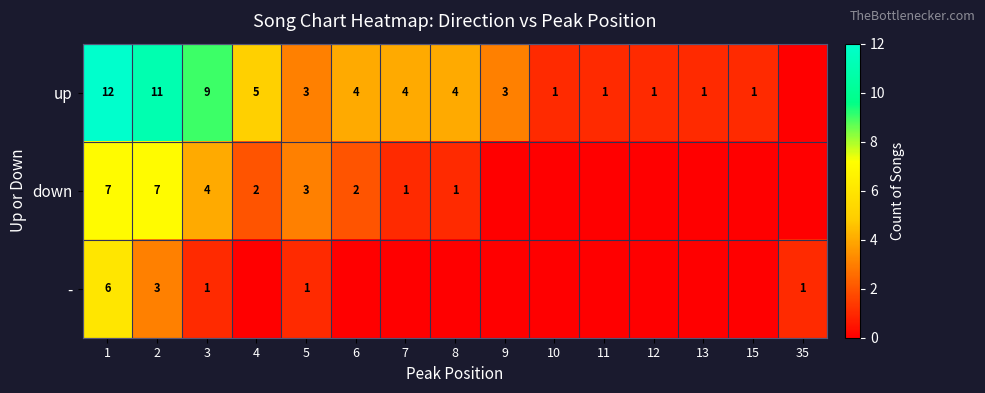

True or false: up has a value of 6 at 1.

False